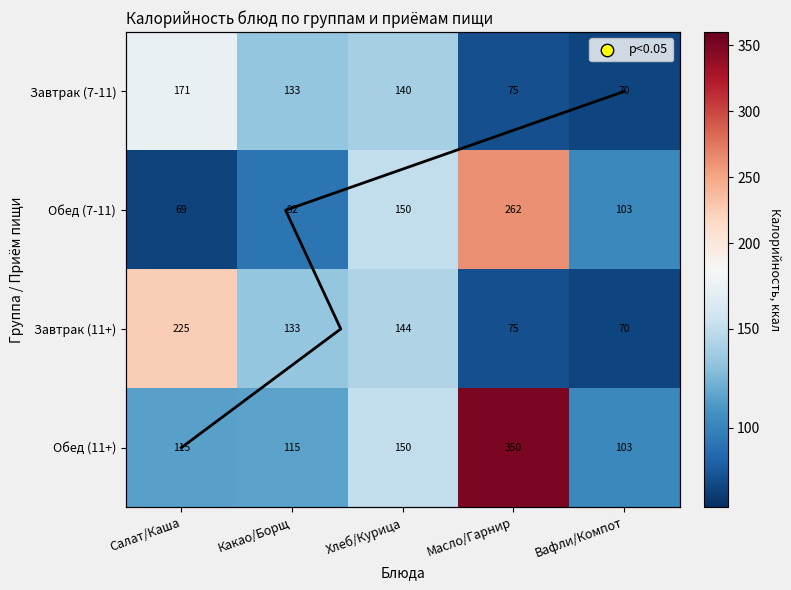

What is the difference between the second highest and second lowest values in the Обед (11+) series?

35.3